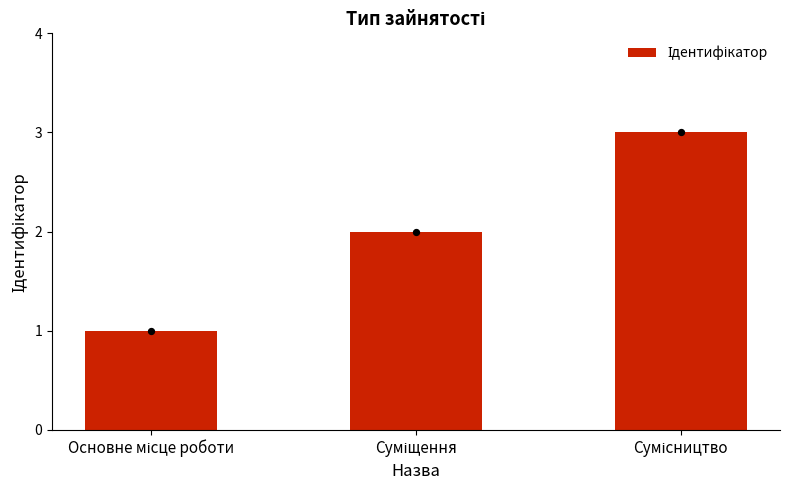

Approximately how many times larger is the value at Сумісництво compared to Суміщення?

1.5